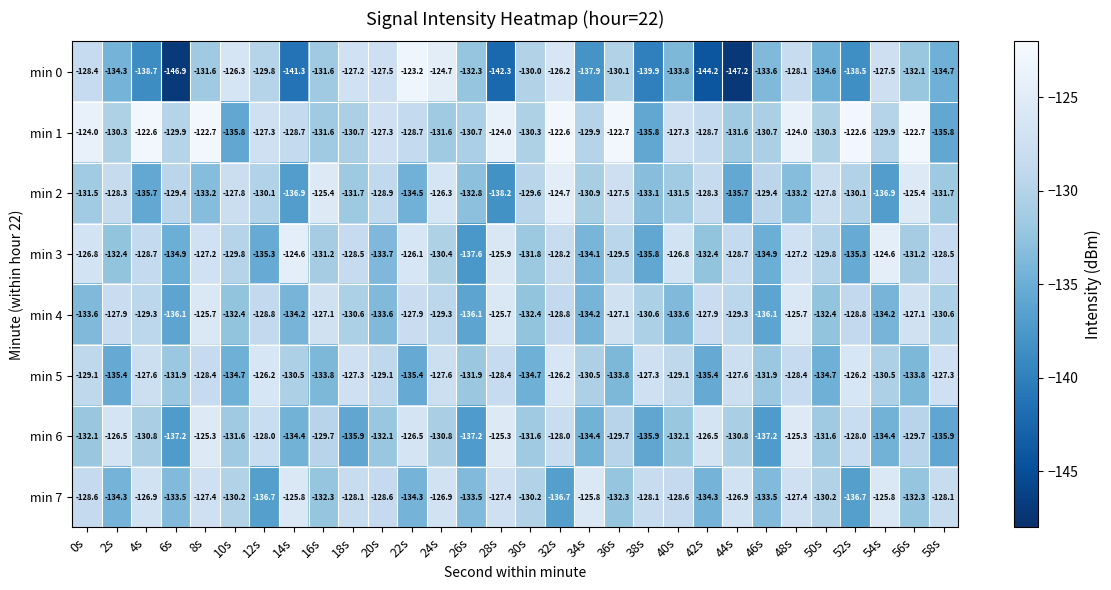

What is the total value across all series at 16s?

-1042.7